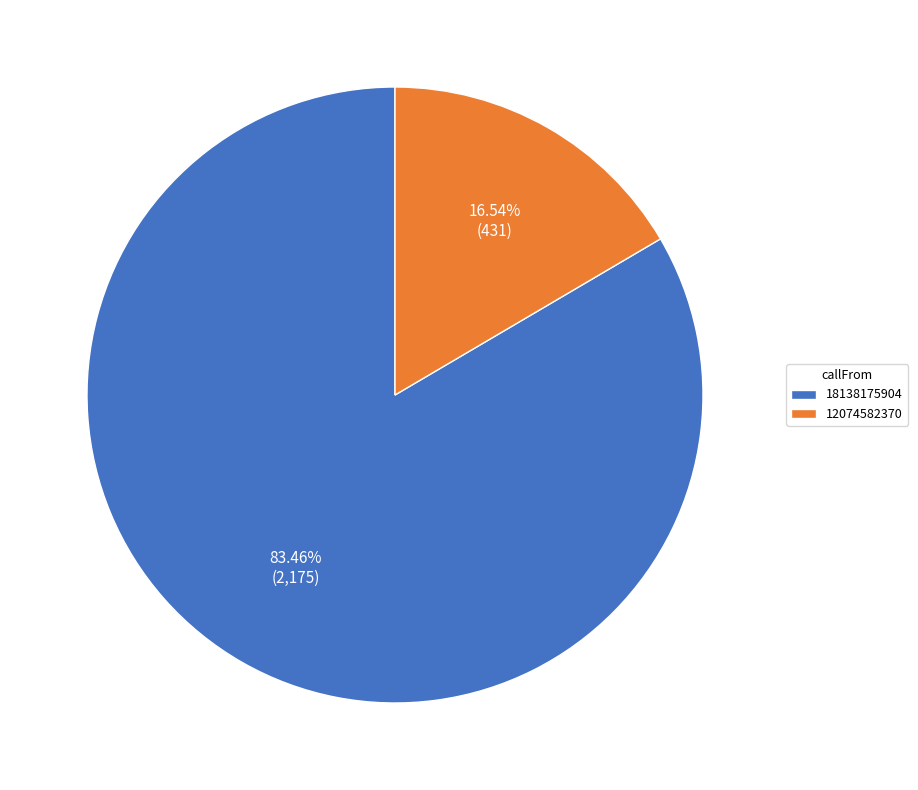

To the nearest percent, what is the average slice percentage?

50%